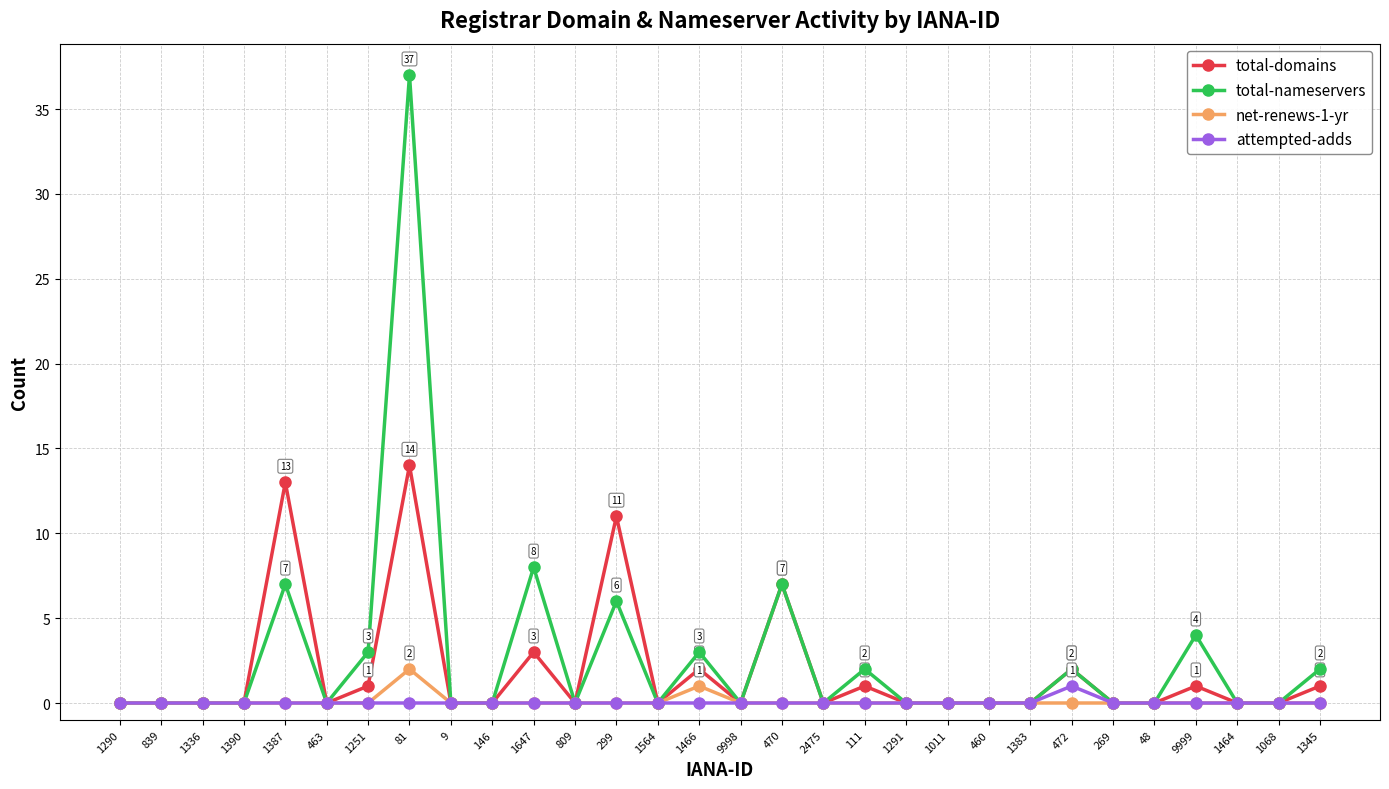

What is the label of the 6th point from the left?

463